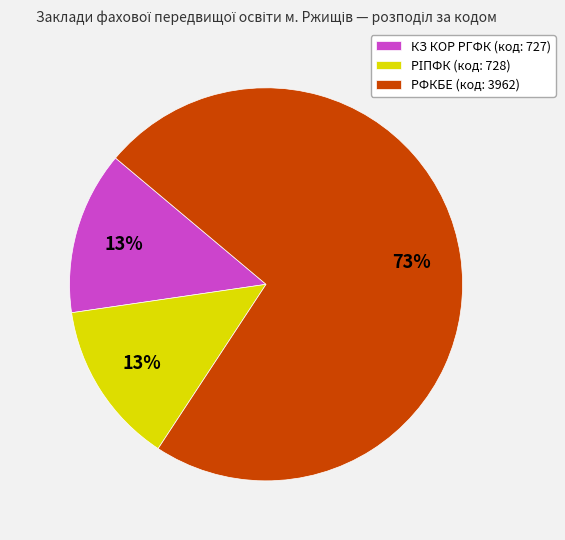

Which slice is the largest?

РФКБЕ